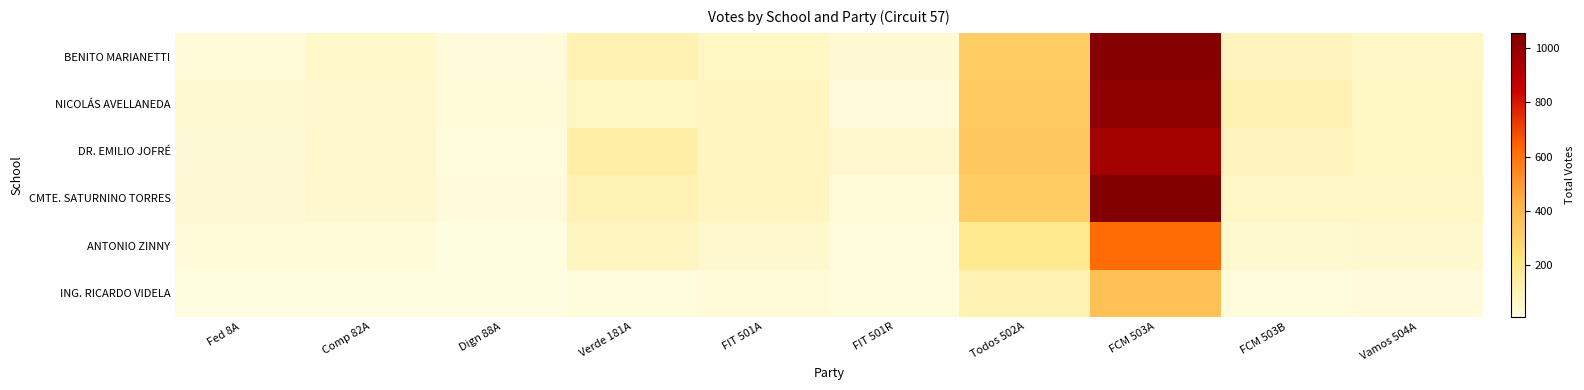

What is the smallest value displayed?

9